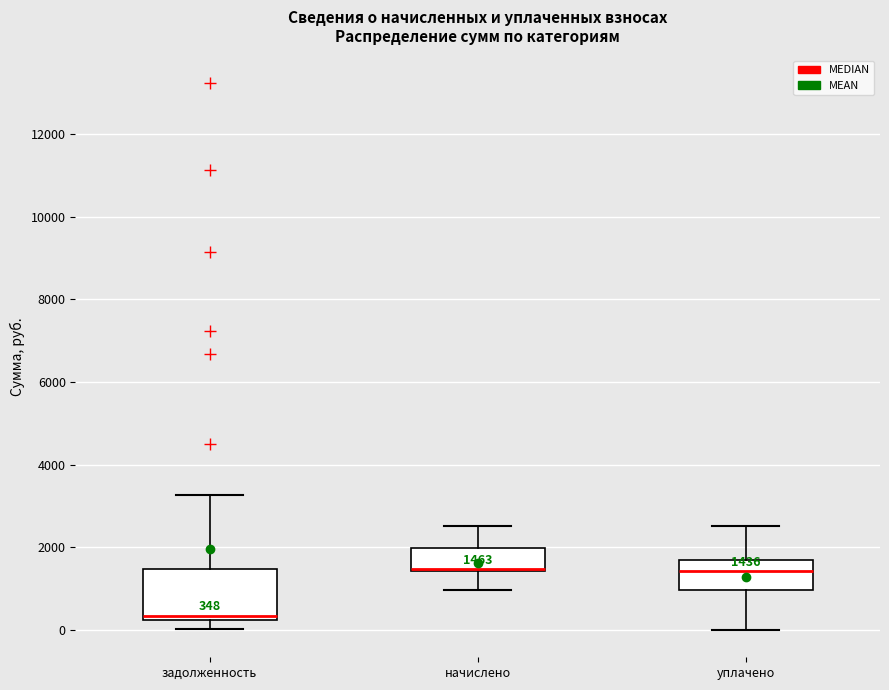

Comparing the boxes themselves (not the whiskers), which one is the tallest?

задолженность